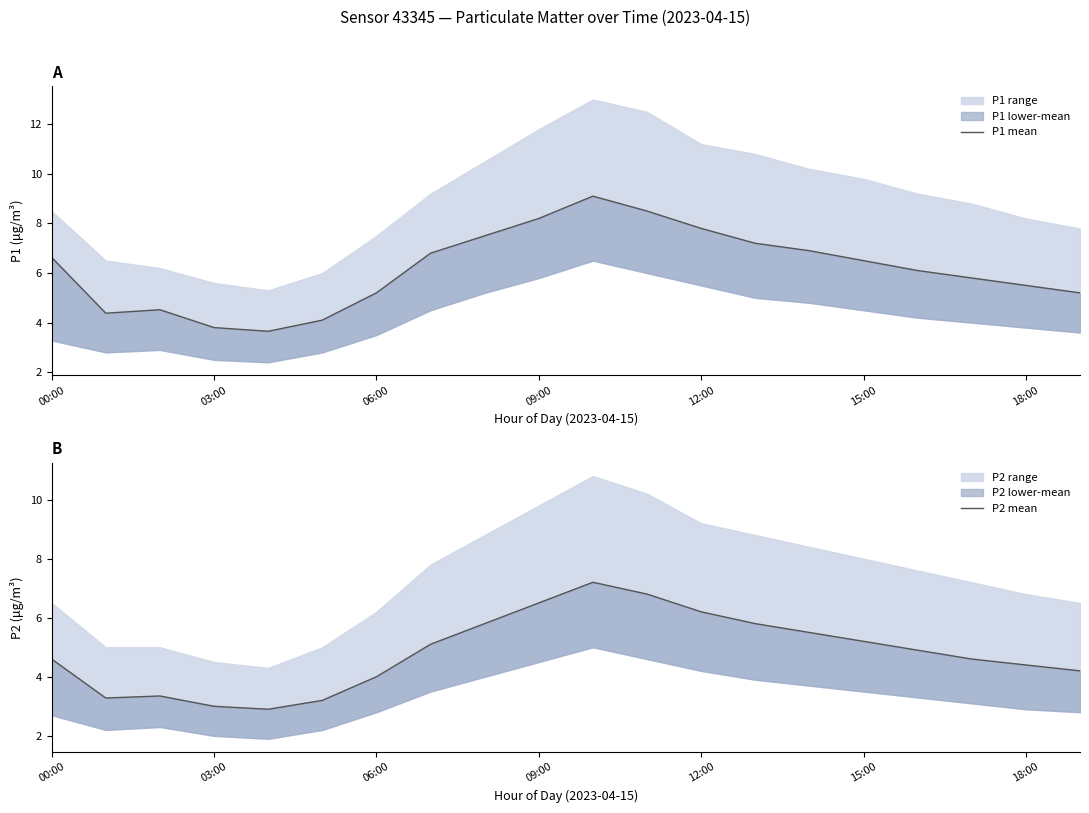

Which series has the largest total across all categories?

P1 mean